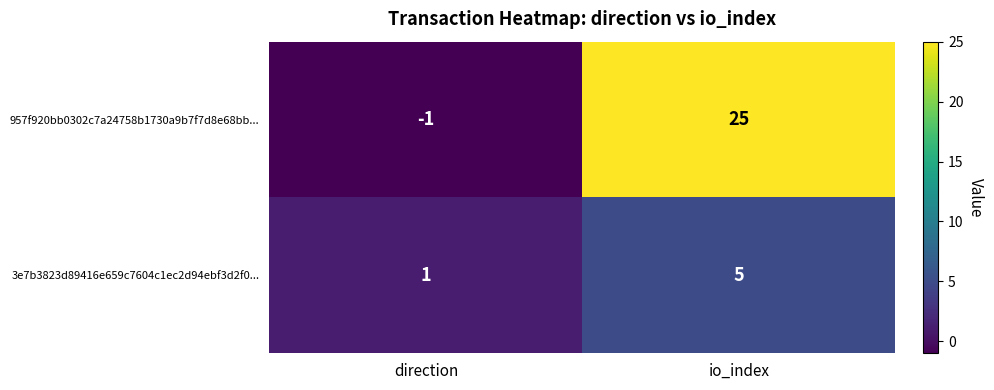

The value of 3e7b3823d89416e659c7604c1ec2d94ebf3d2f0... at io_index is 2. True or false?

False